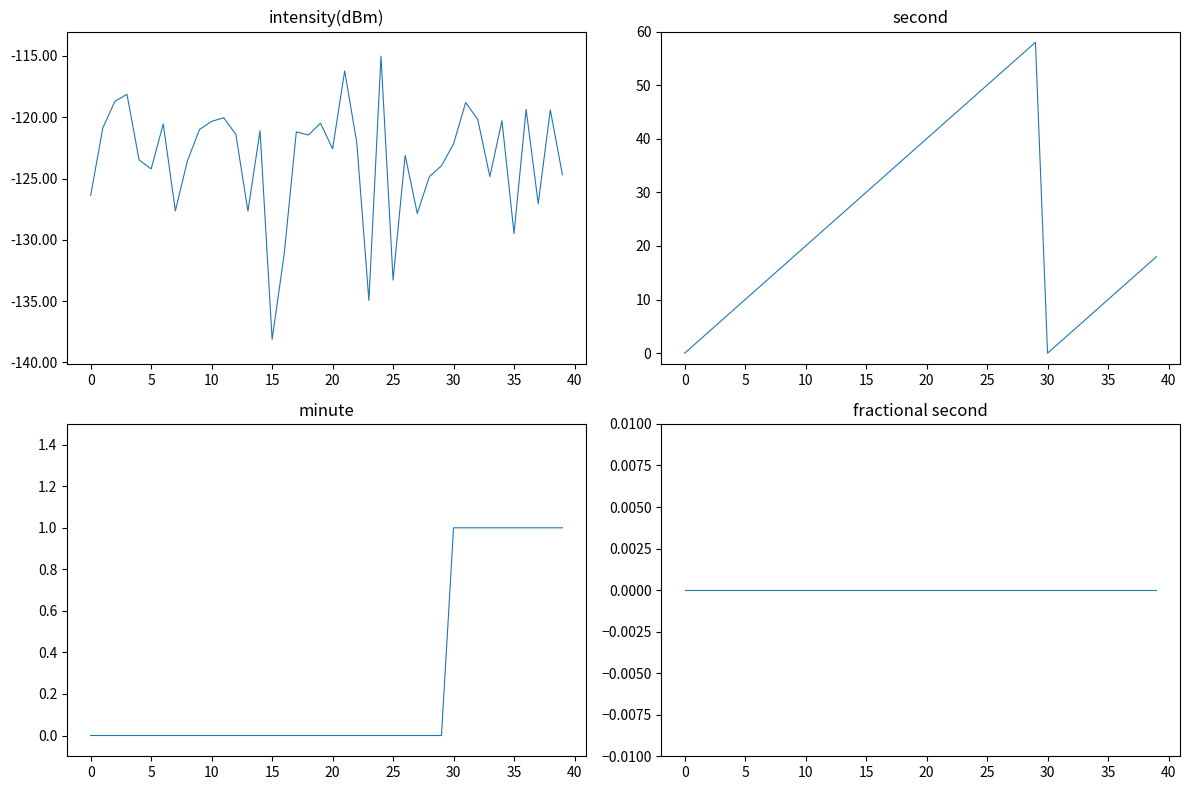

True or false: fractional second has more than 2 interior local peaks.

False